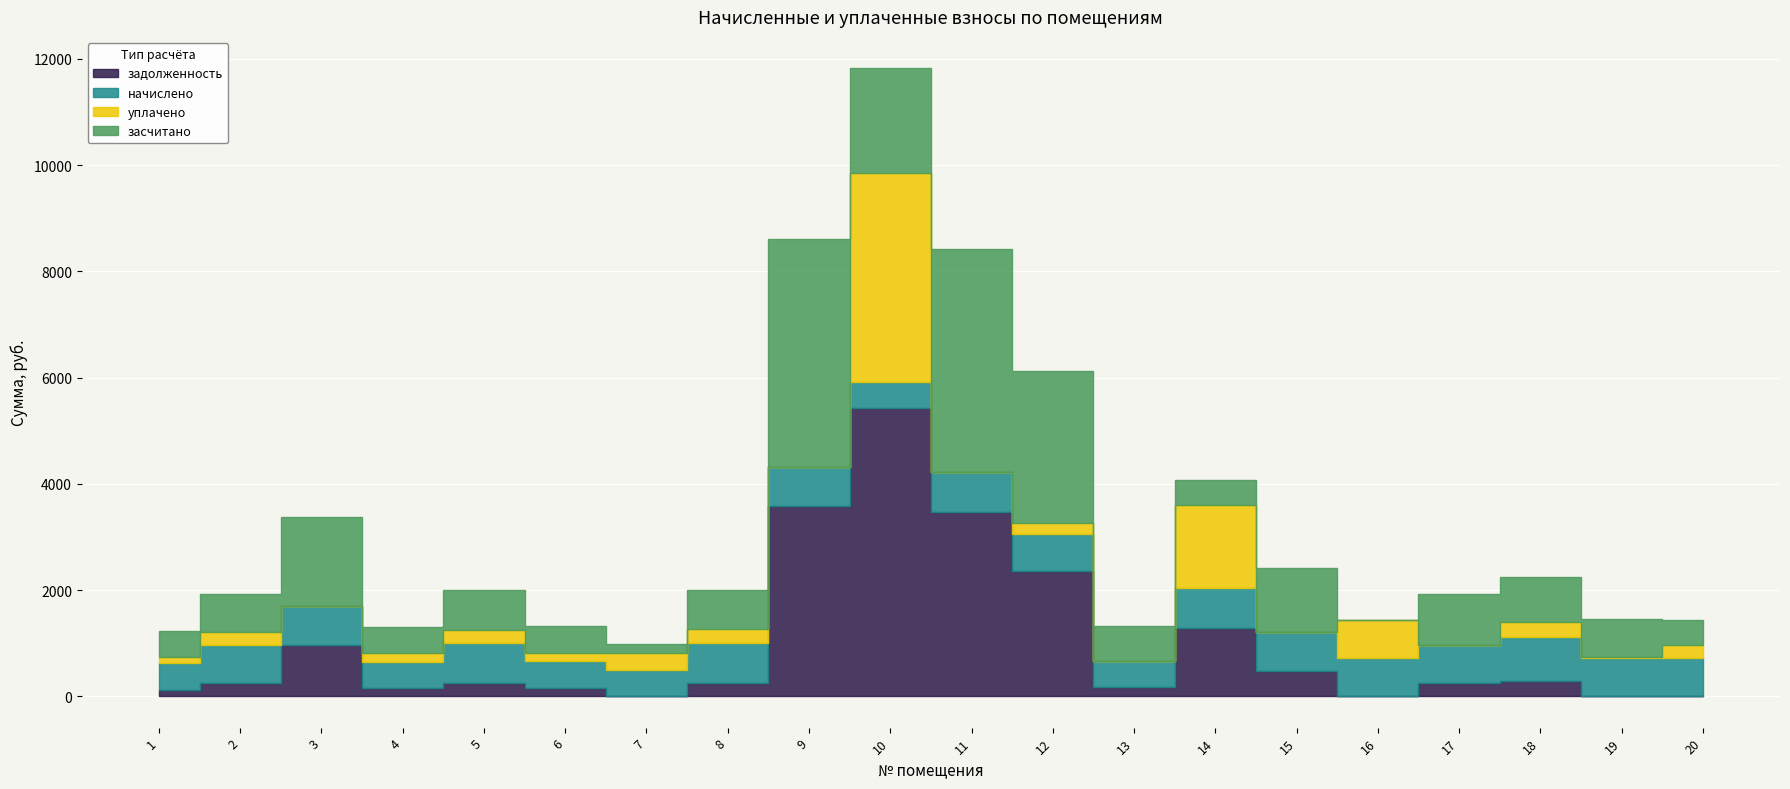

Which series ends up on top after the final intersection of задолженность and уплачено?

задолженность